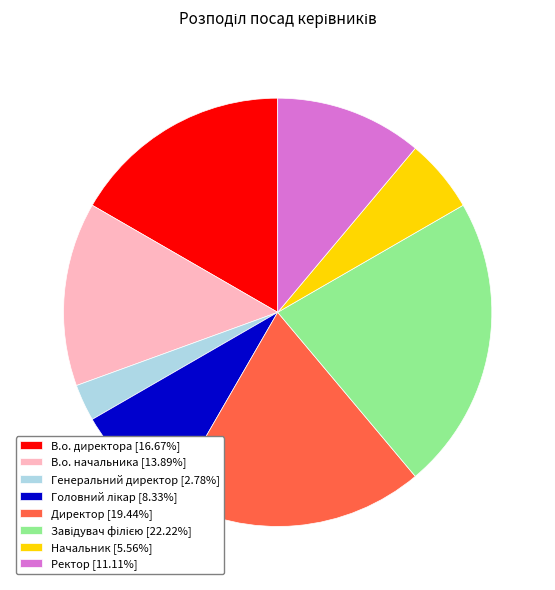

Which slice is the smallest?

Генеральний директор